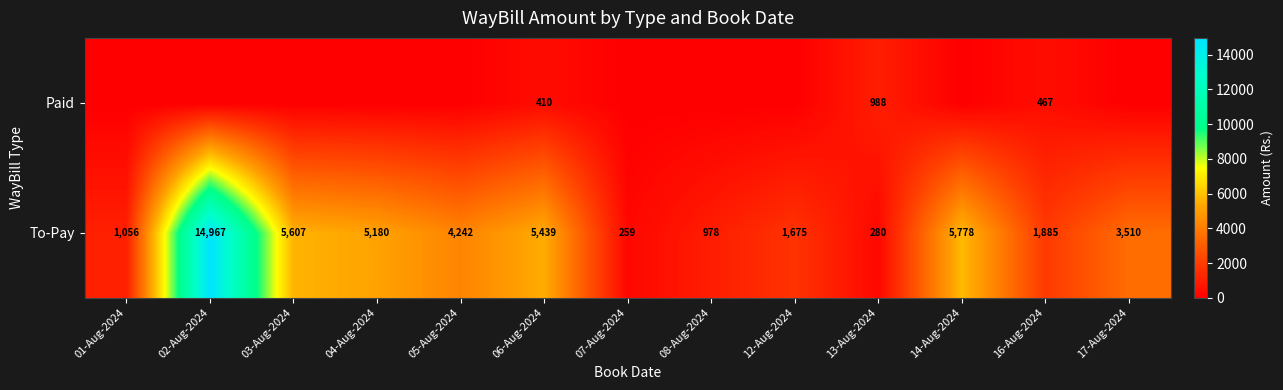

What value does the To-Pay series have at 05-Aug-2024?

4242